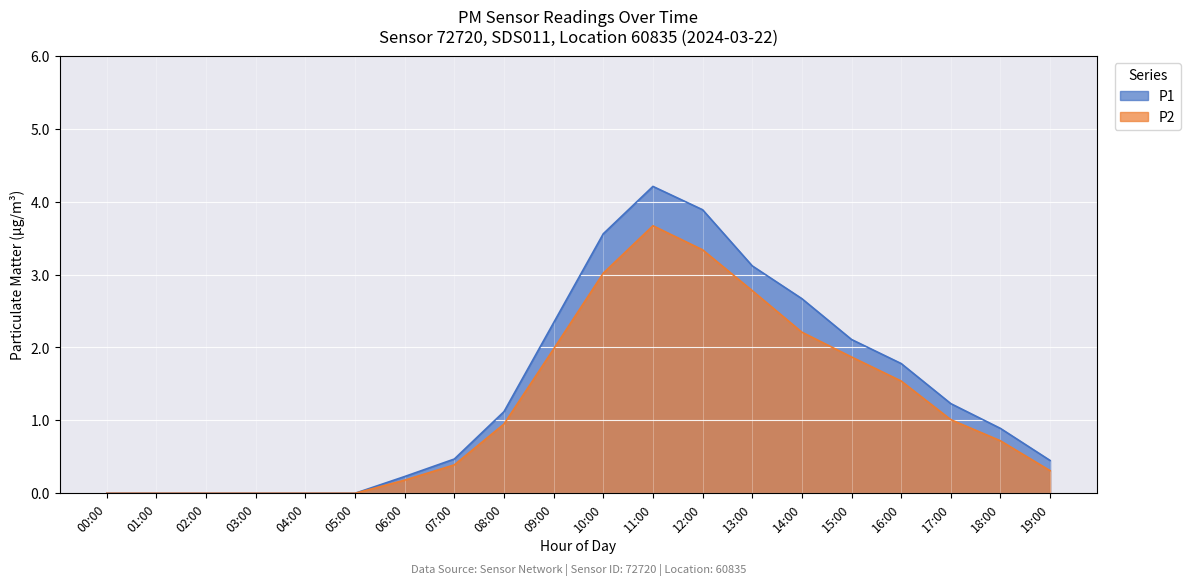

What is the difference between the maximum and second lowest values in the P2 series?

3.7